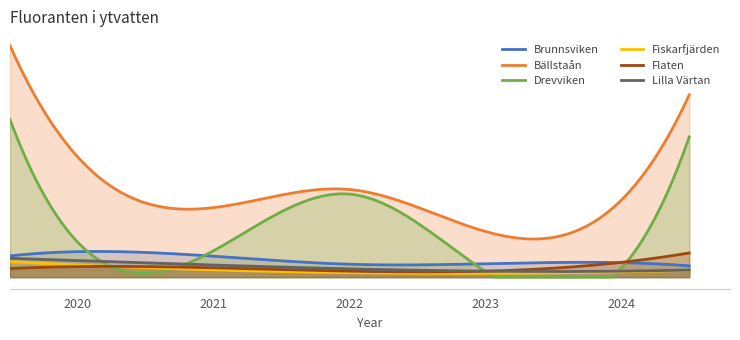

The Bällstaån series shows 0.0 at 2021. True or false?

False